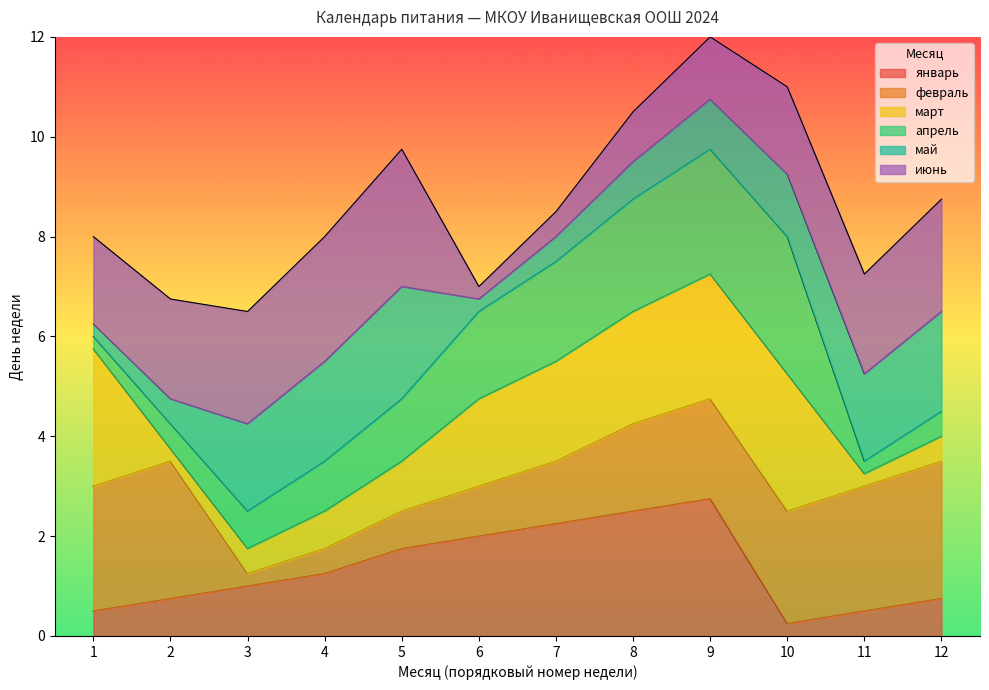

Which label corresponds to the largest value in the chart?

9